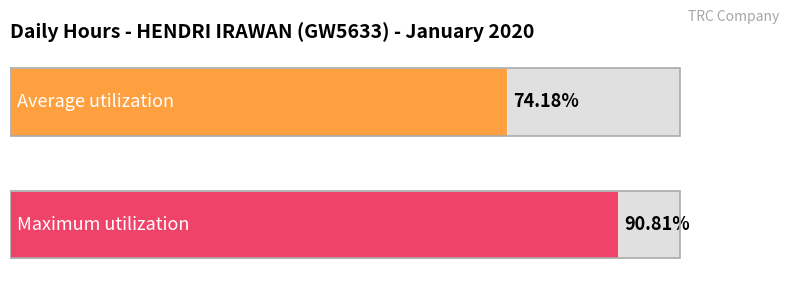

Does the chart contain stacked bars?

No